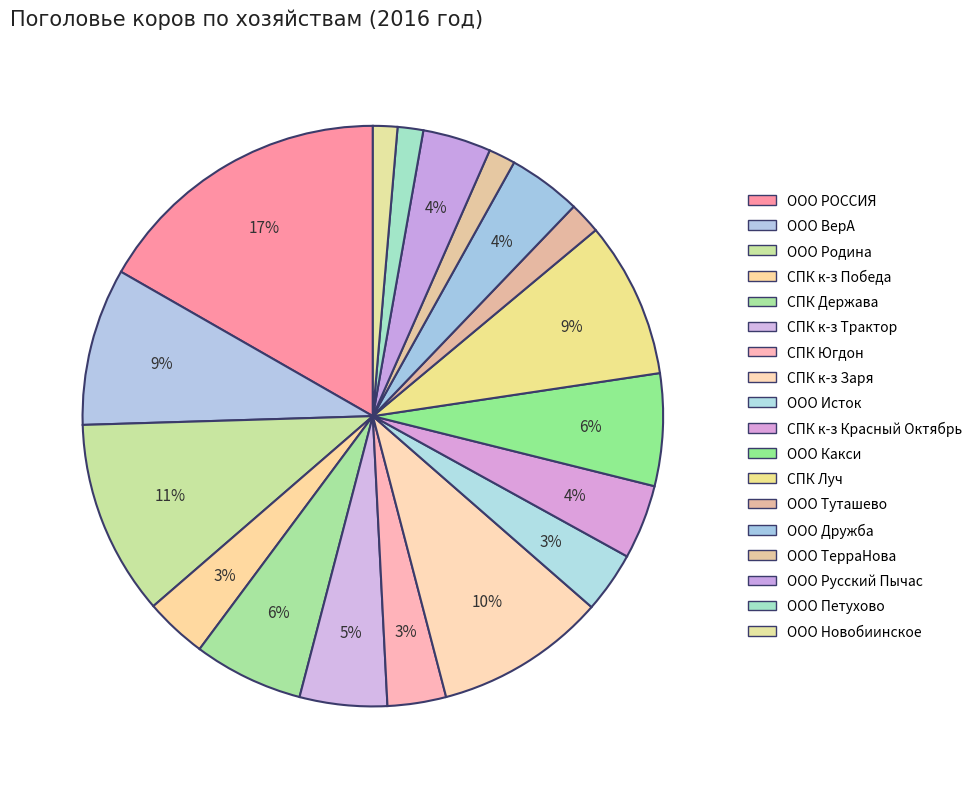

To the nearest percent, what portion does ООО Туташево represent?

2%